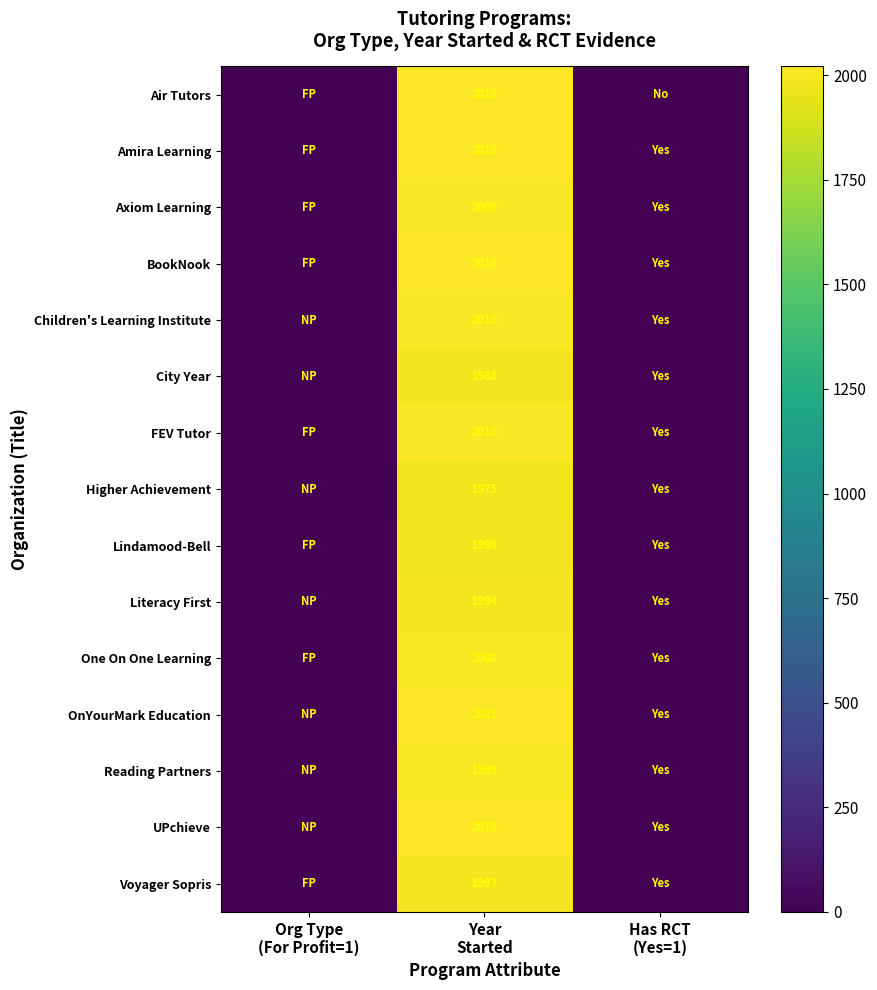

What is the difference between the Voyager Sopris values at Year Started and Org Type (For Profit=1)?

1996